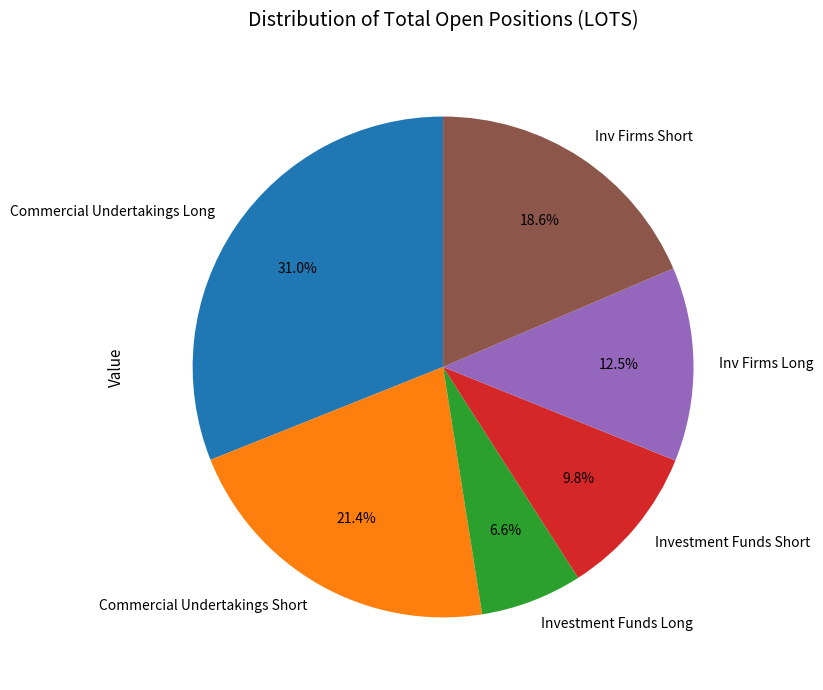

Is there a majority slice in this chart?

No